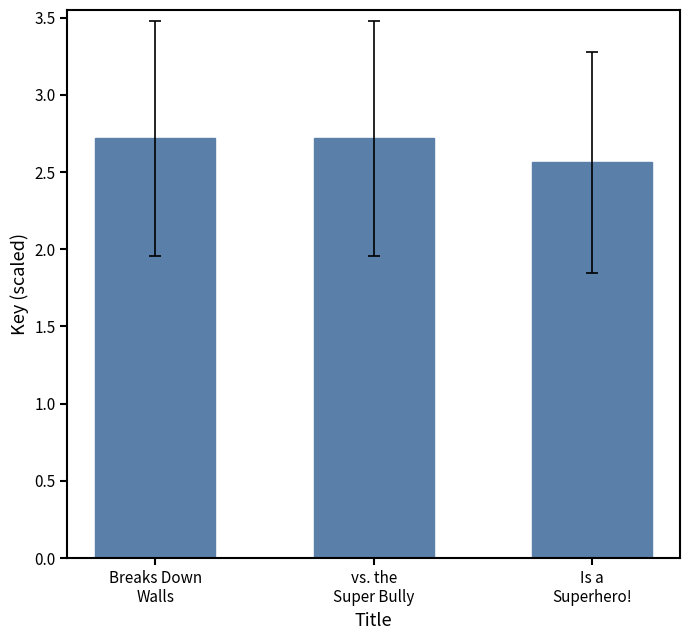

What is the value of the 2nd bar from the left?

2.7